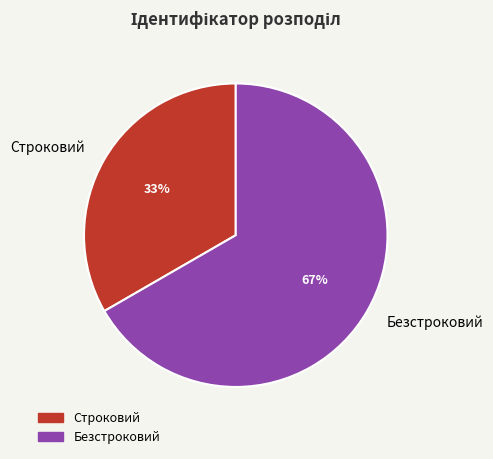

How many slices are in this pie chart?

2